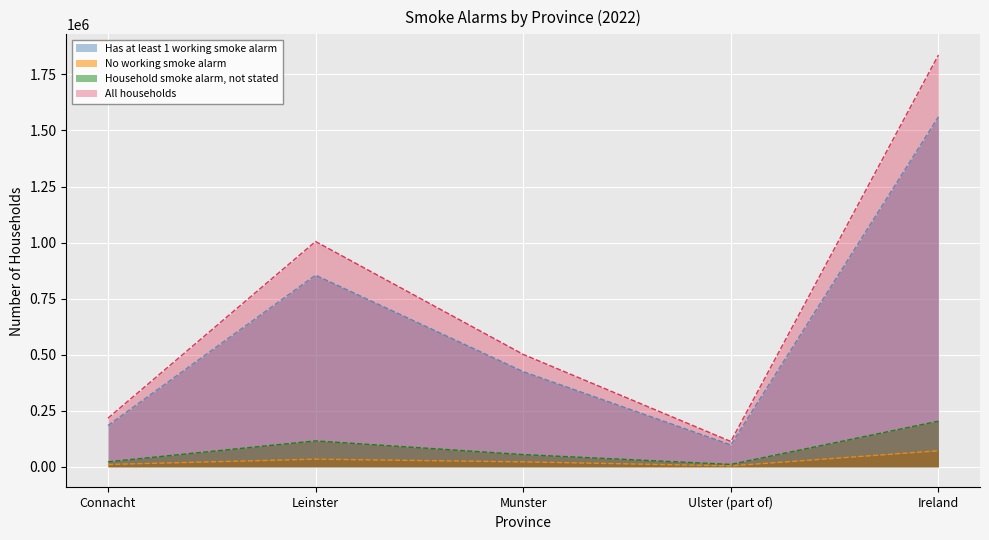

In All households, how many points are higher than both neighbors (excluding endpoints)?

1